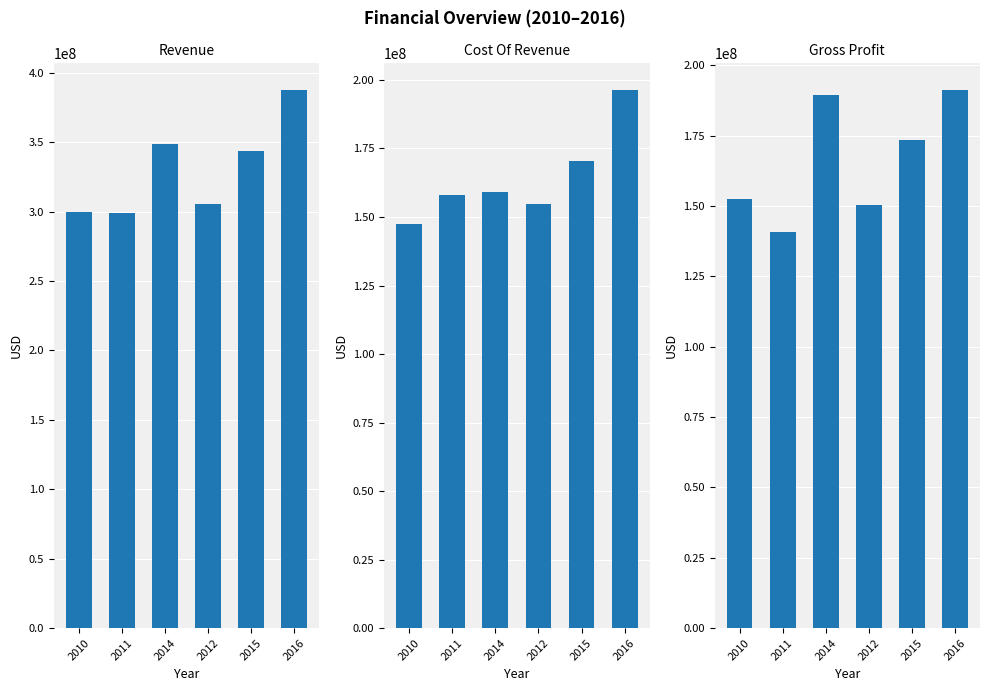

What are all the series names shown in the legend?

Revenue, Cost Of Revenue, Gross Profit